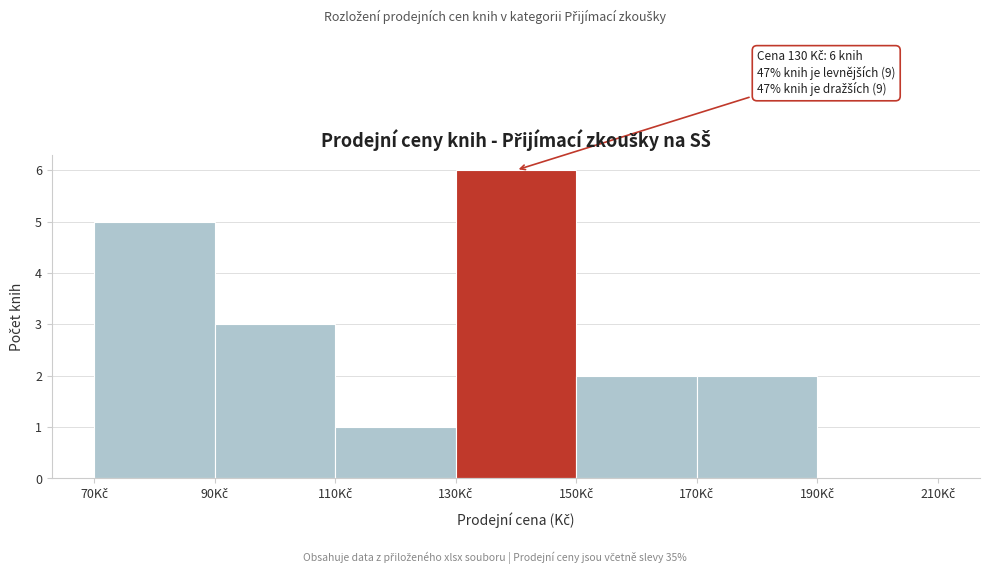

Over which range of the x-axis is the bar tallest?

130 to 150